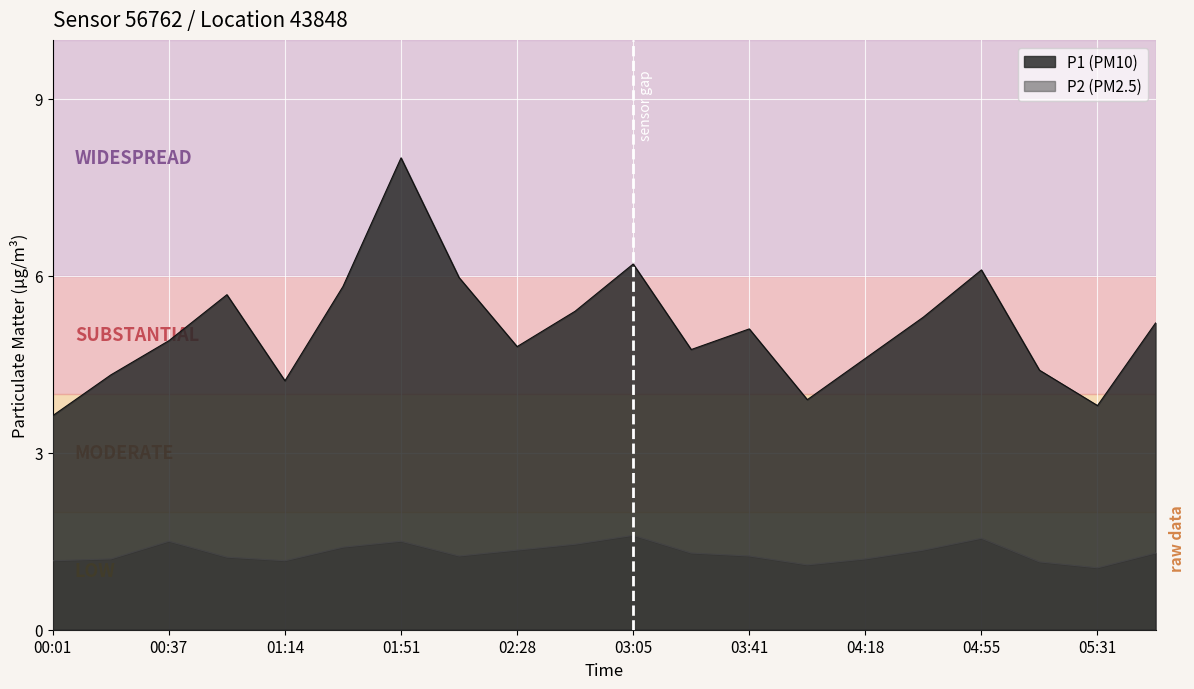

At which label is P1 closest to 5?

00:37